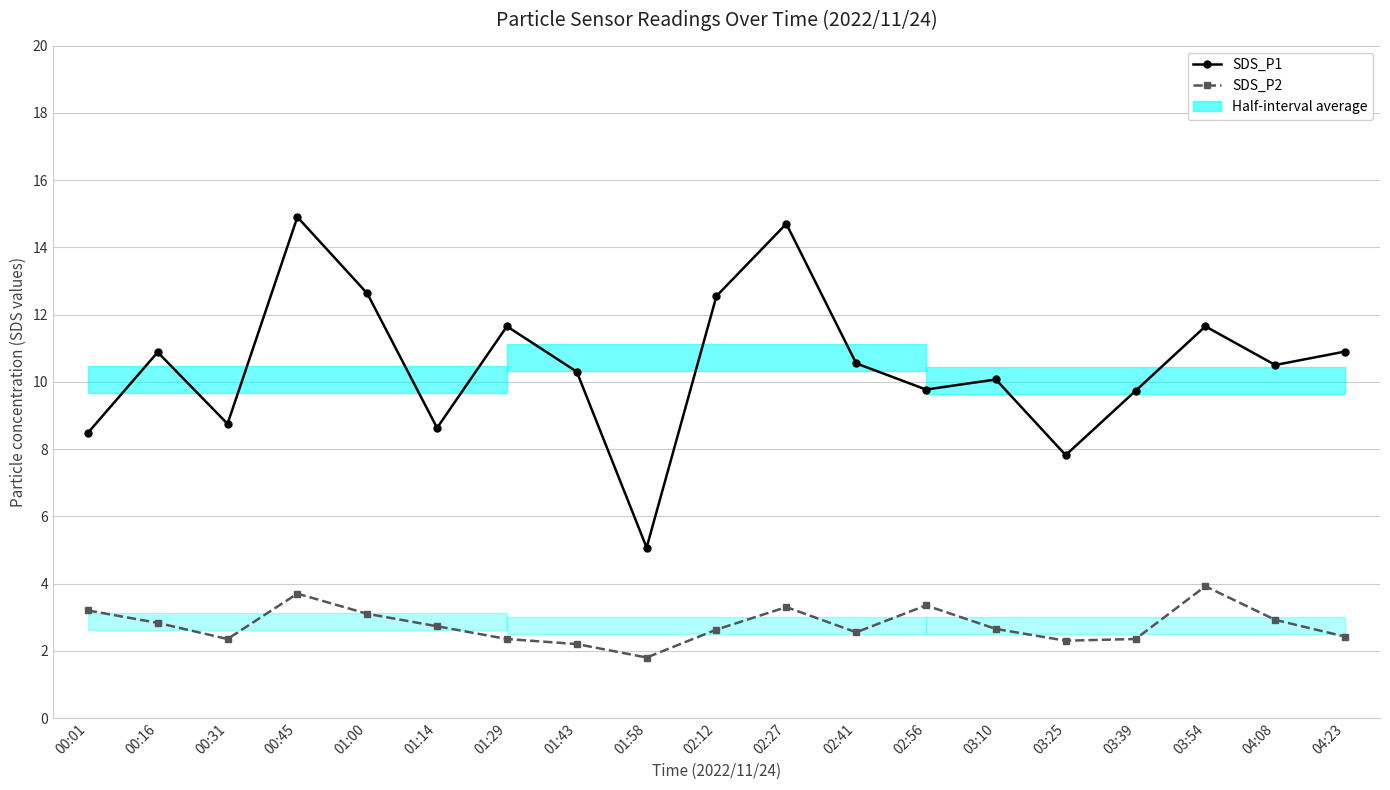

Which series has the largest range (max minus min)?

SDS_P1